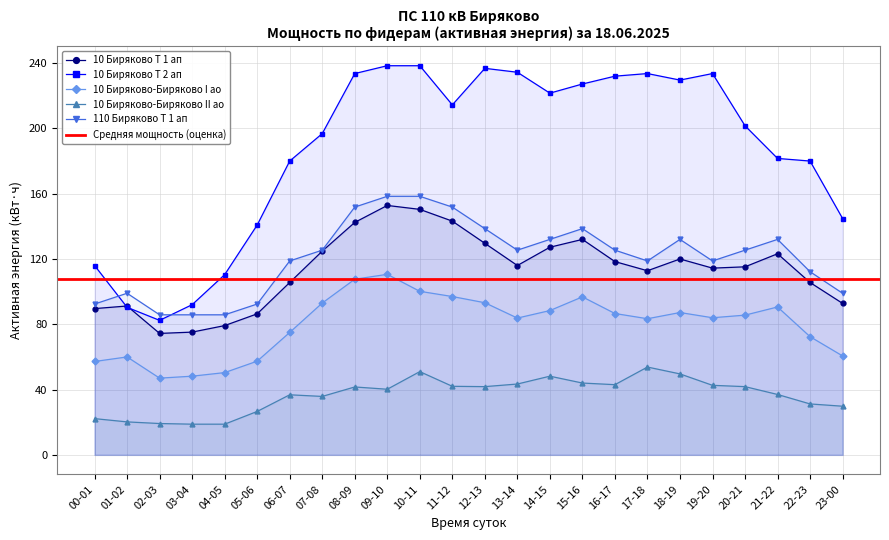

Rank the categories by 10 Биряково-Биряково I ао value from lowest to highest.

02-03, 03-04, 04-05, 00-01, 05-06, 01-02, 23-00, 22-23, 06-07, 17-18, 13-14, 19-20, 20-21, 16-17, 18-19, 14-15, 21-22, 07-08, 12-13, 15-16, 11-12, 10-11, 08-09, 09-10